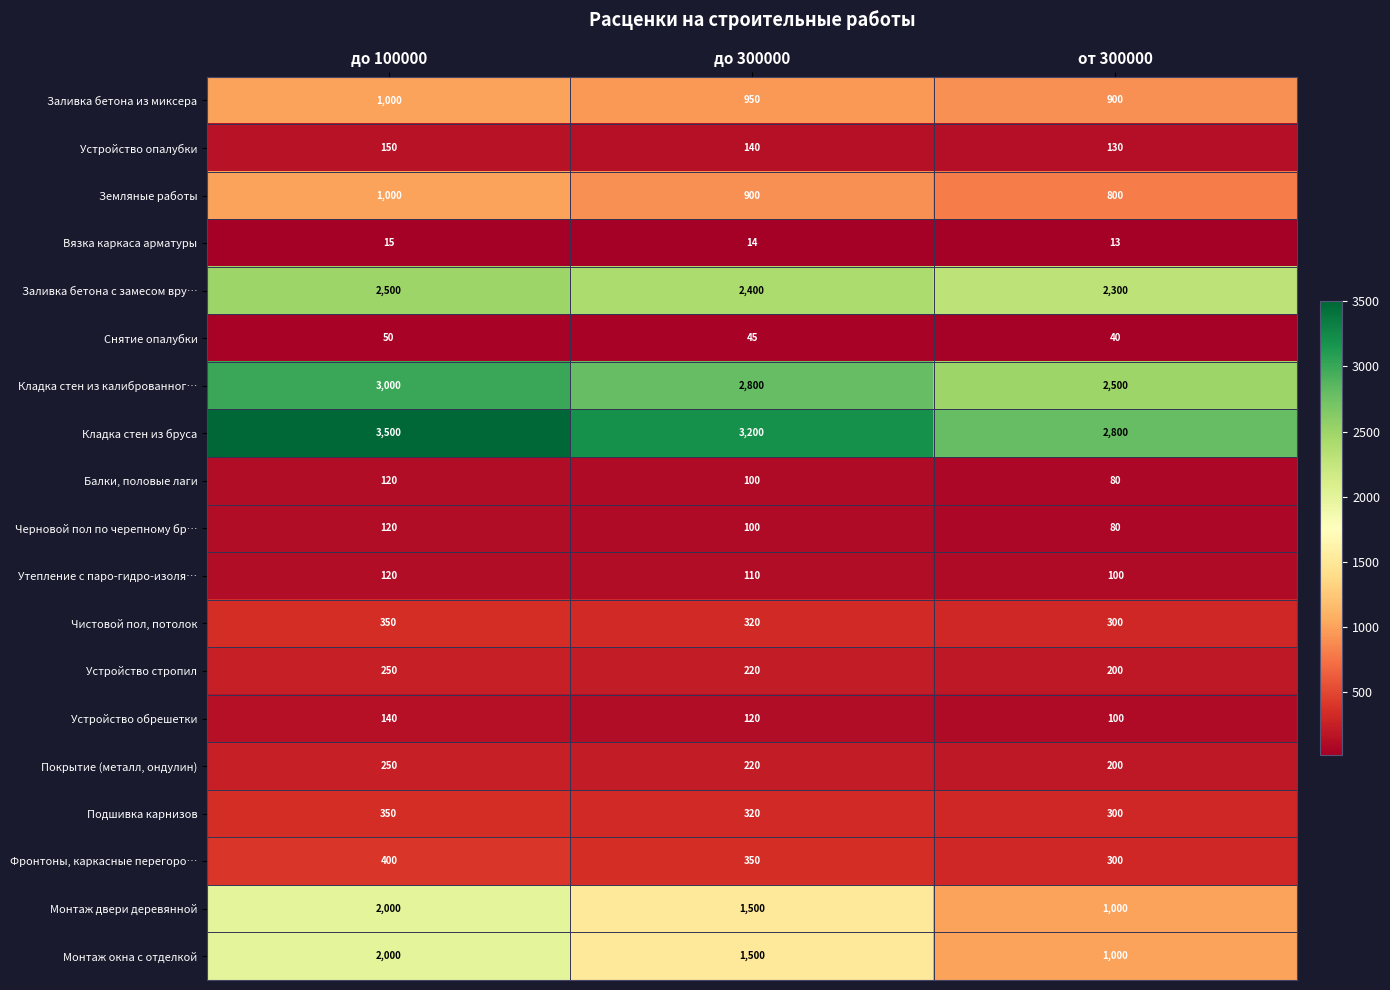

The value of Устройство опалубки at до 300000 is 140. True or false?

True